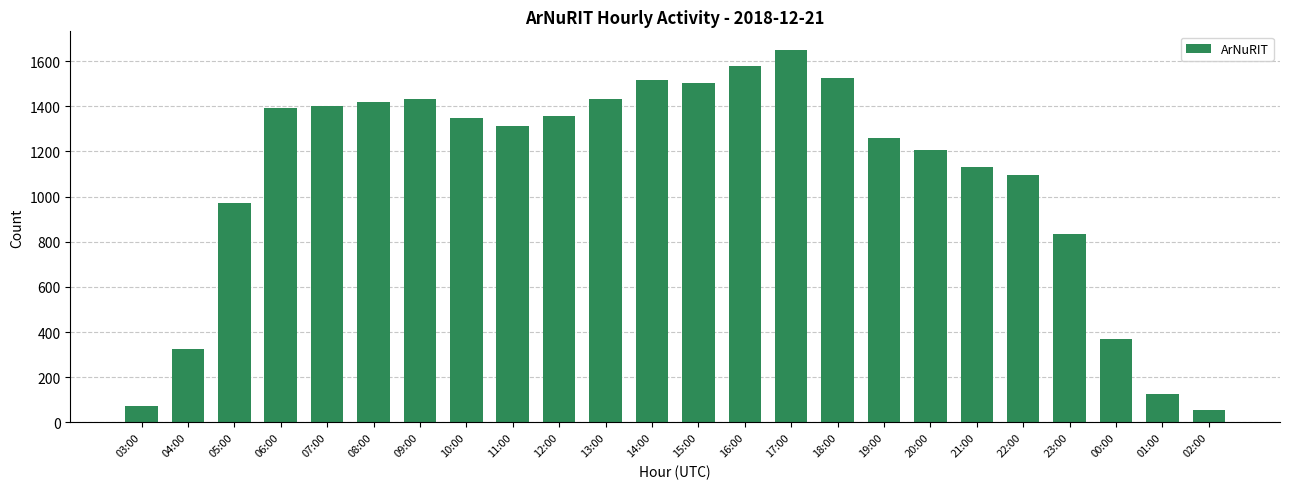

What is the value of the 20th bar from the left?

1096